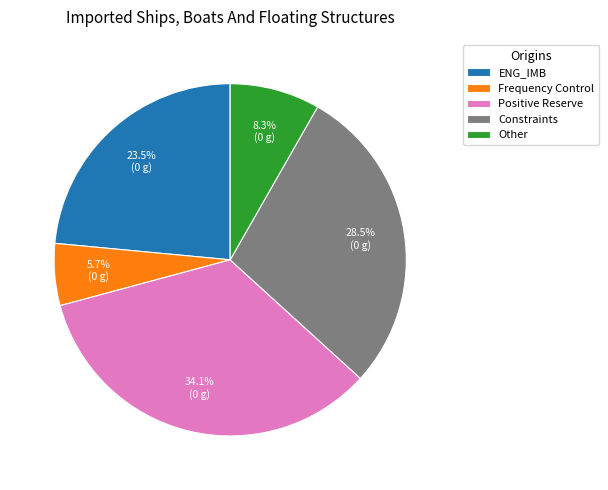

Is there a majority slice in this chart?

No